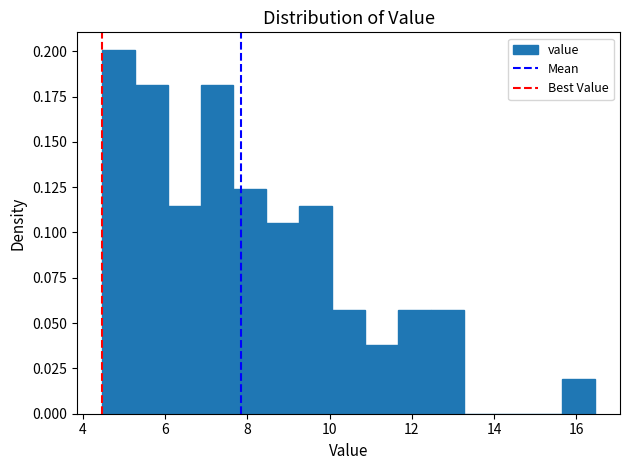

Reading left to right, transcribe this chart: for each bar, give the range it covers on the x-axis and its height. Neither the bar edges nor the heights are printed on the chart, so give them approximately, as read against the axes.

4.46 to 5.26: 0.200
5.26 to 6.06: 0.180
6.06 to 6.86: 0.115
6.86 to 7.66: 0.180
7.66 to 8.46: 0.125
8.46 to 9.26: 0.105
9.26 to 10.06: 0.115
10.06 to 10.86: 0.055
10.86 to 11.66: 0.040
11.66 to 12.46: 0.055
12.46 to 13.26: 0.055
13.26 to 14.06: 0
14.06 to 14.86: 0
14.86 to 15.66: 0
15.66 to 16.46: 0.020